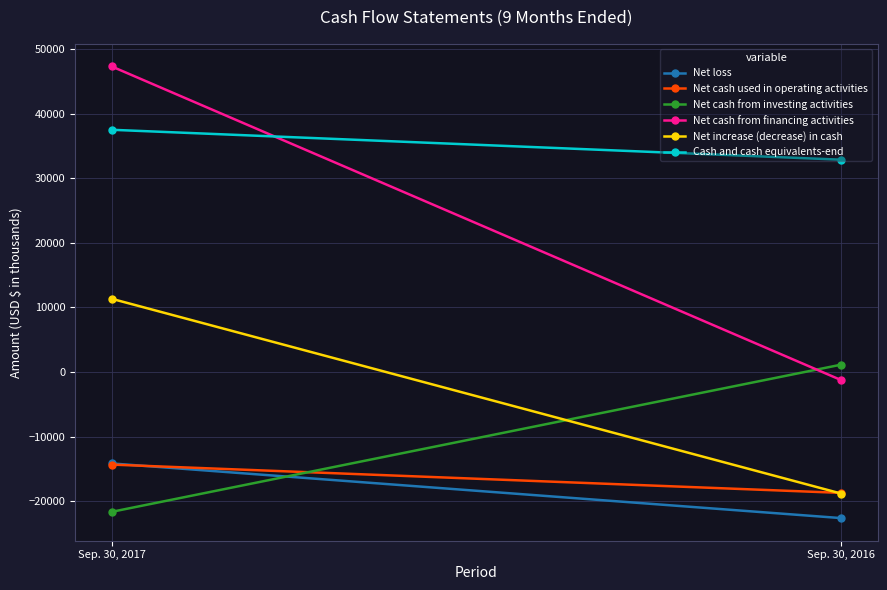

What are all the series names shown in the legend?

Net loss, Net cash used in operating activities, Net cash from investing activities, Net cash from financing activities, Net increase (decrease) in cash, Cash and cash equivalents-end